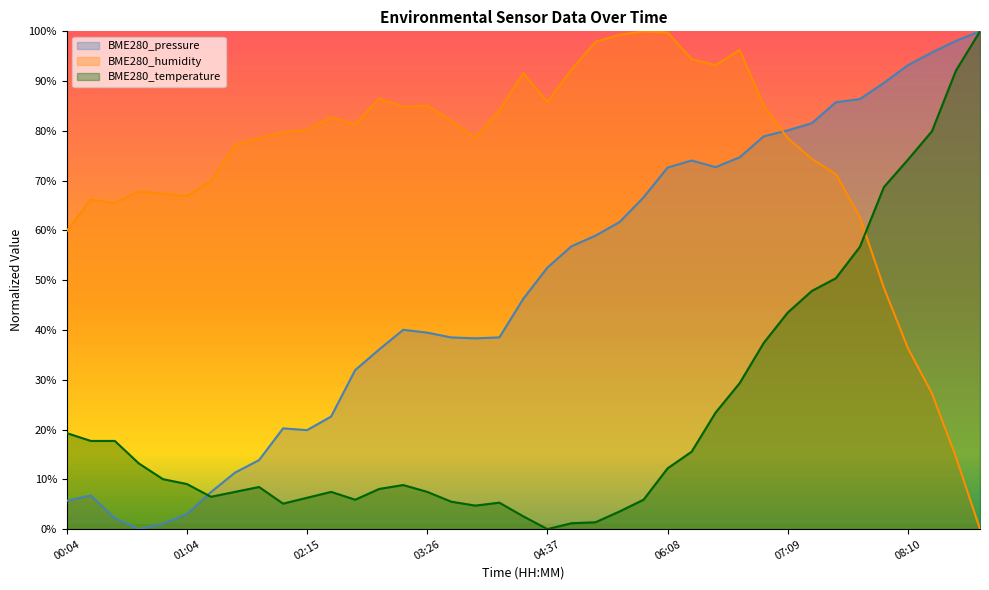

The BME280_humidity series shows 45.6 at 01:35. True or false?

False